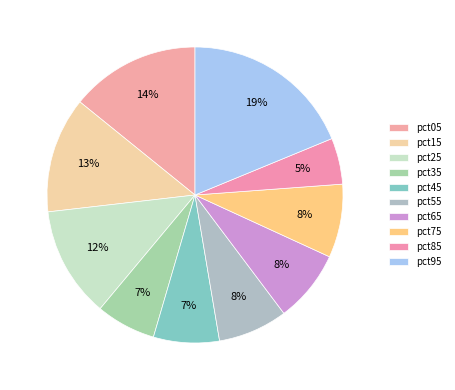

True or false: pct85 accounts for 13% of the total.

False